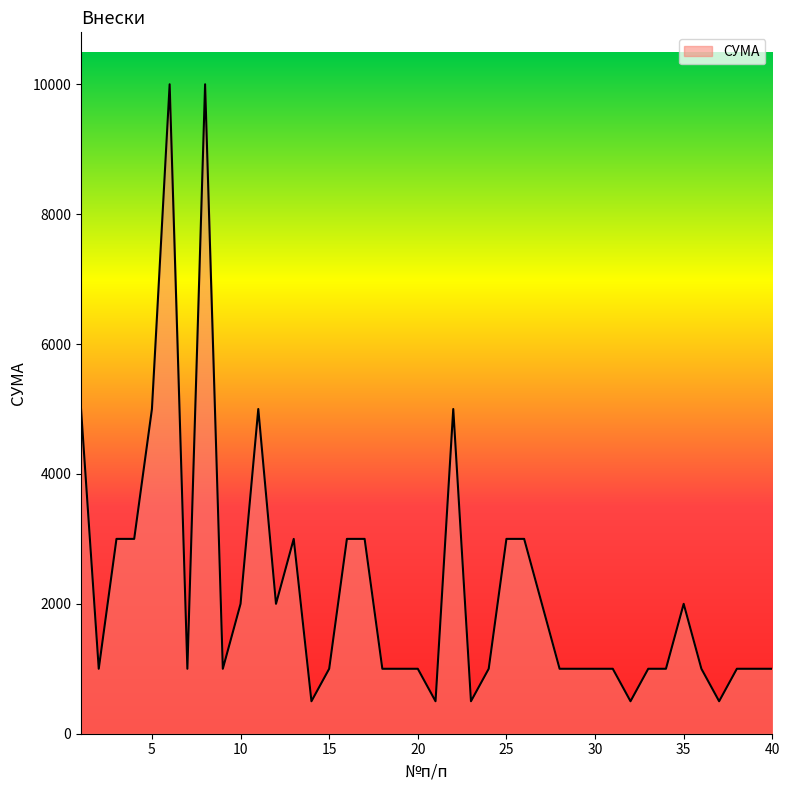

What is the difference between the maximum and minimum values?

9500